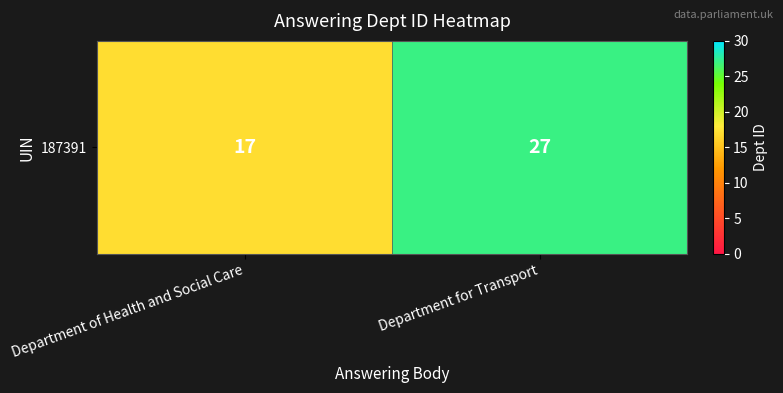

Which label corresponds to the smallest value in the chart?

Department of Health and Social Care